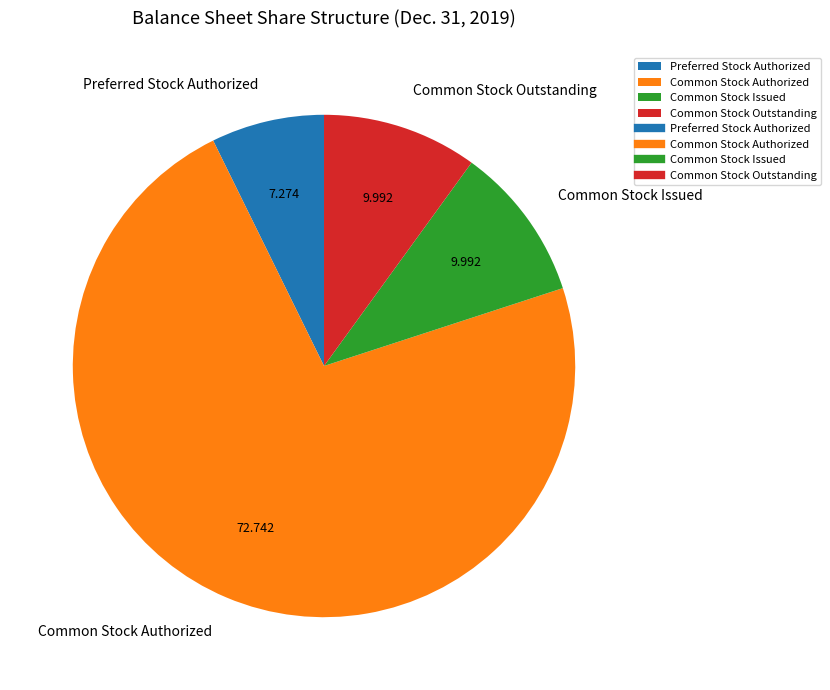

Combined, do Common Stock Authorized and Common Stock Issued account for over 50%?

Yes